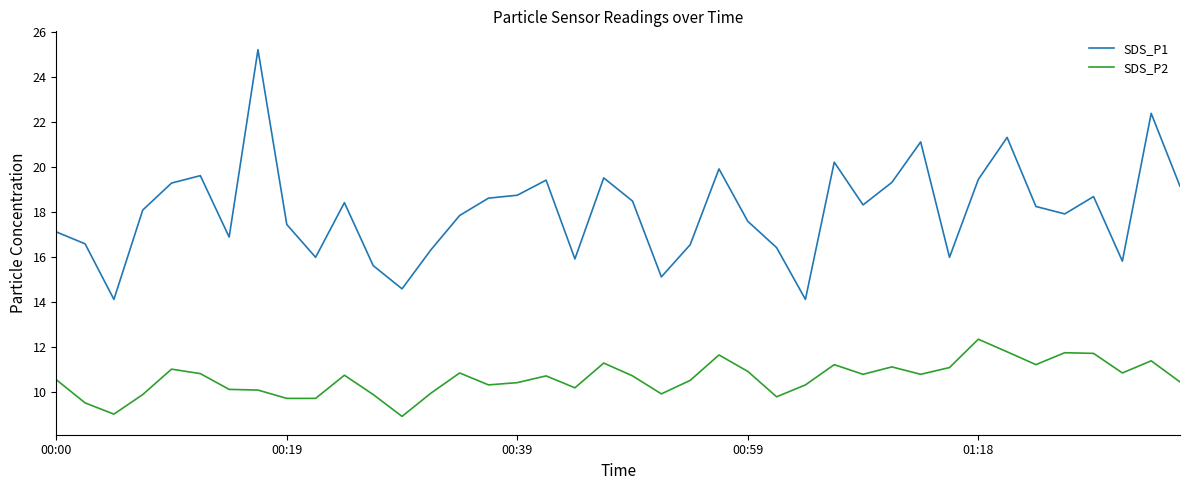

List the series in order of their peak value, lowest first.

SDS_P2, SDS_P1